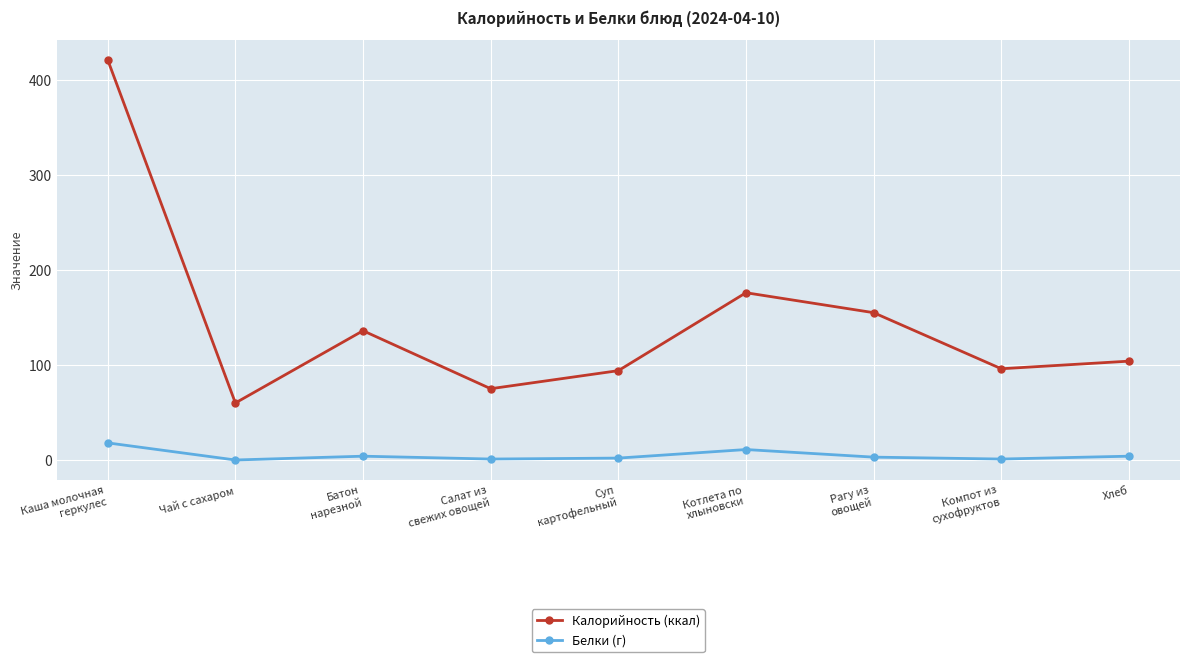

What is the average value of the Белки (г) series?

5